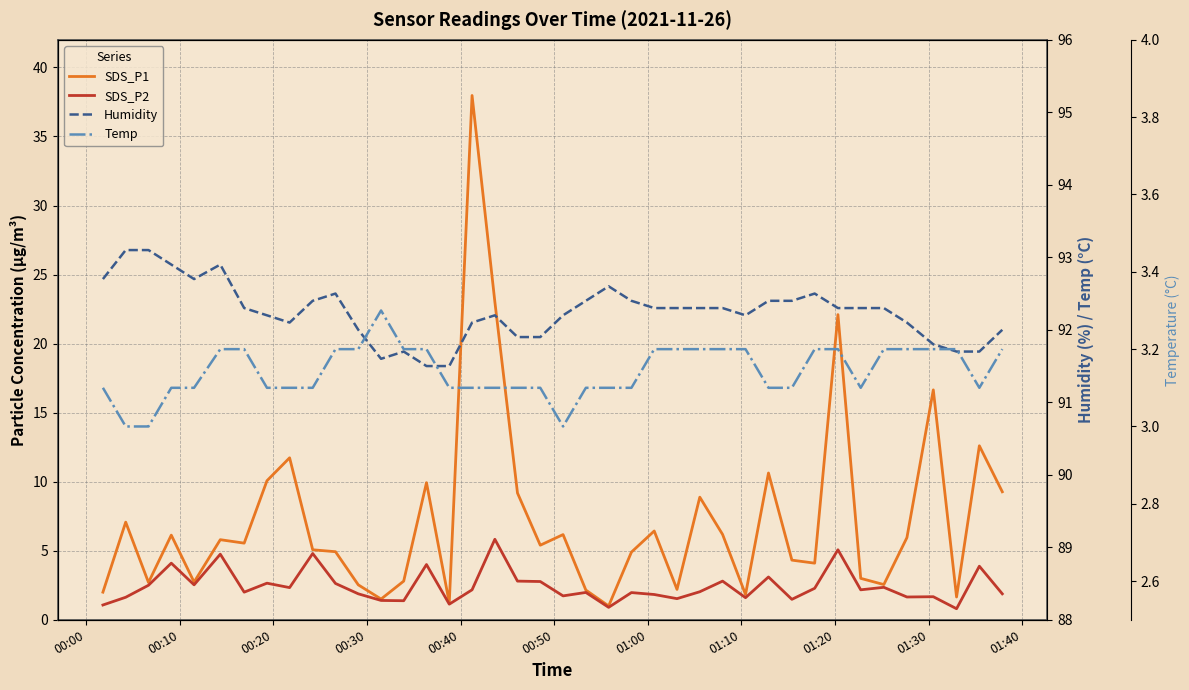

Count the number of categories in the chart.

40